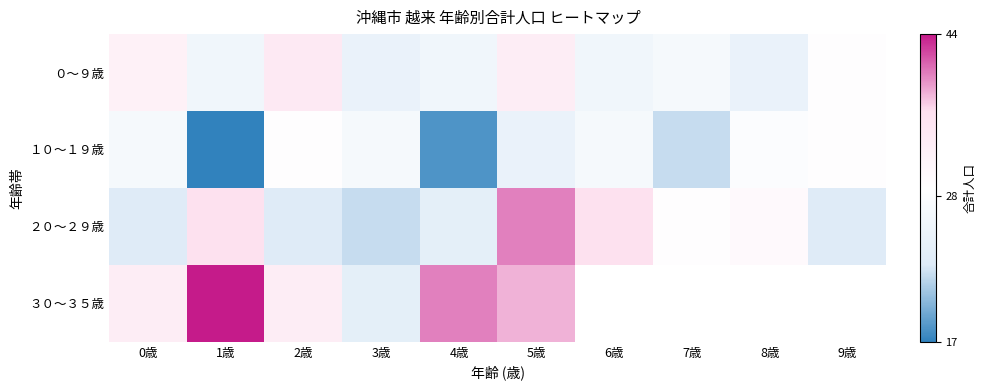

At which category is the sum across all series the highest?

5歳